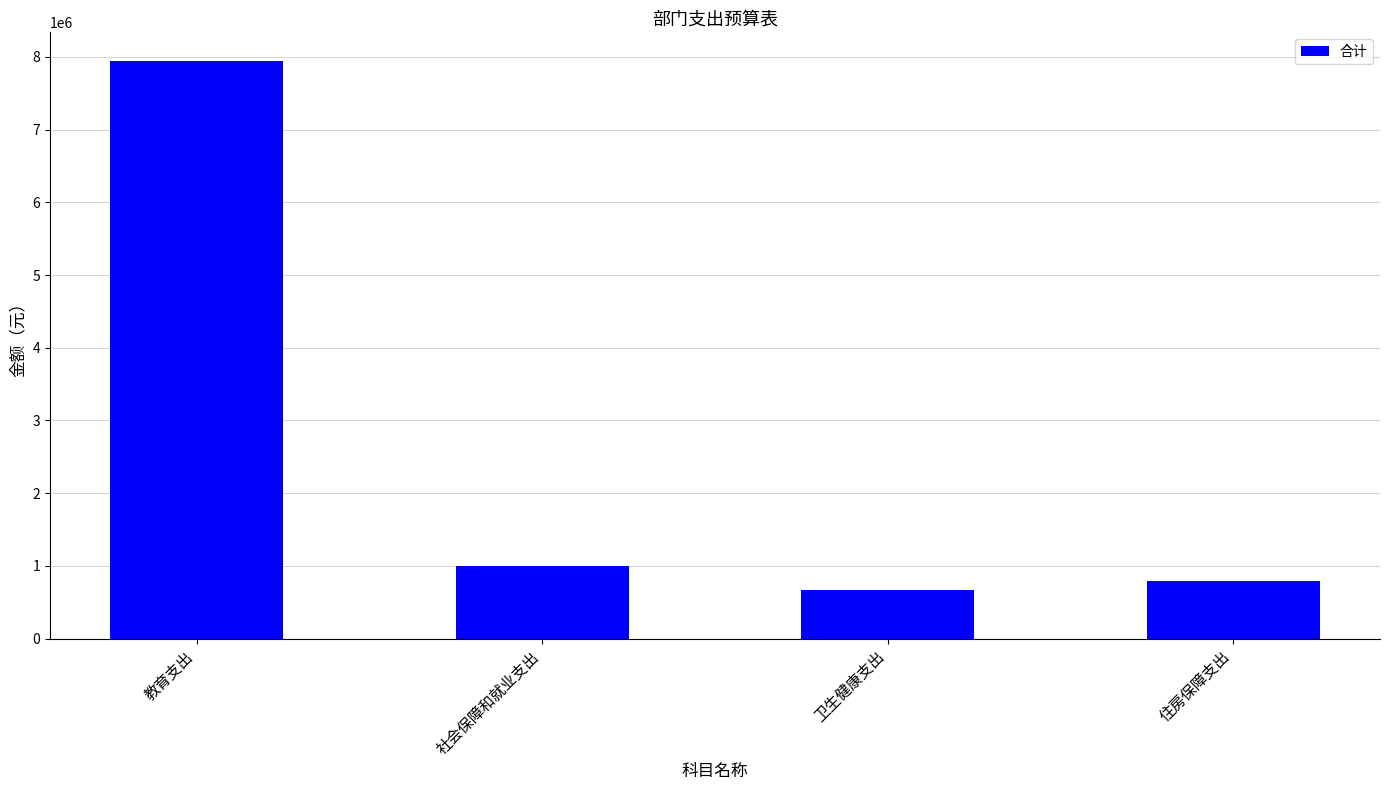

What is the label of the 1st bar from the left?

教育支出